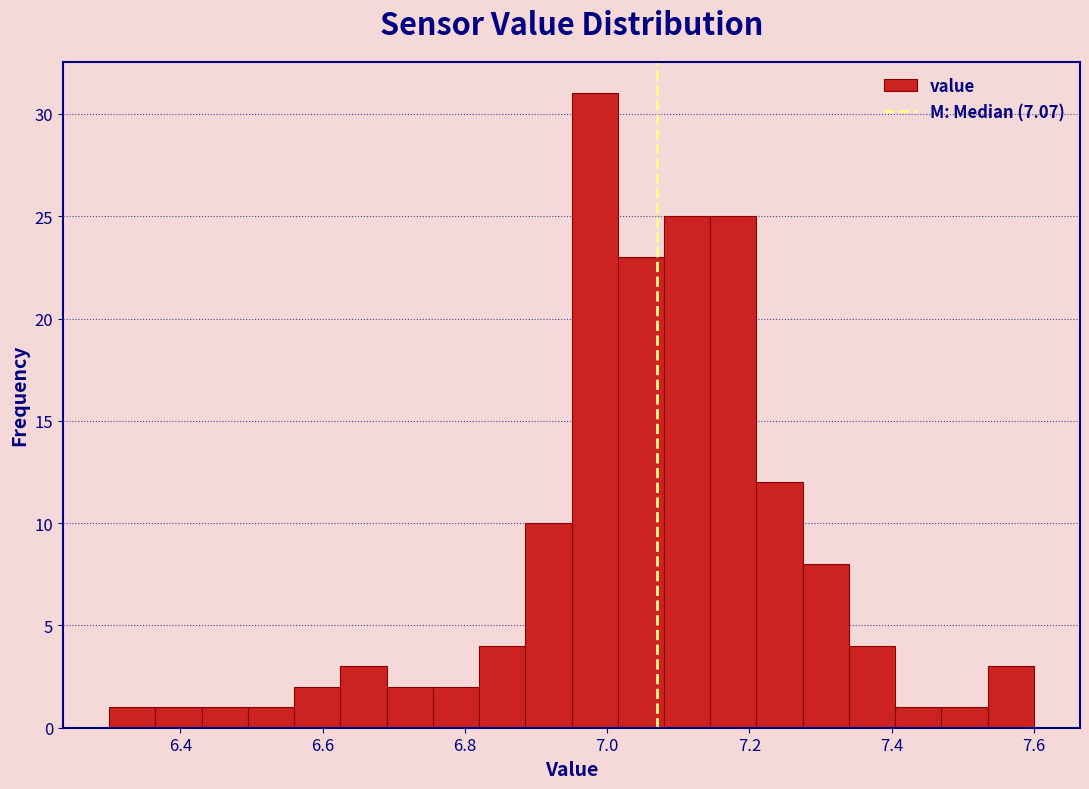

Around what value on the x-axis is the tallest bar? Give the approximate position of its centre, as read against the axis.

6.98